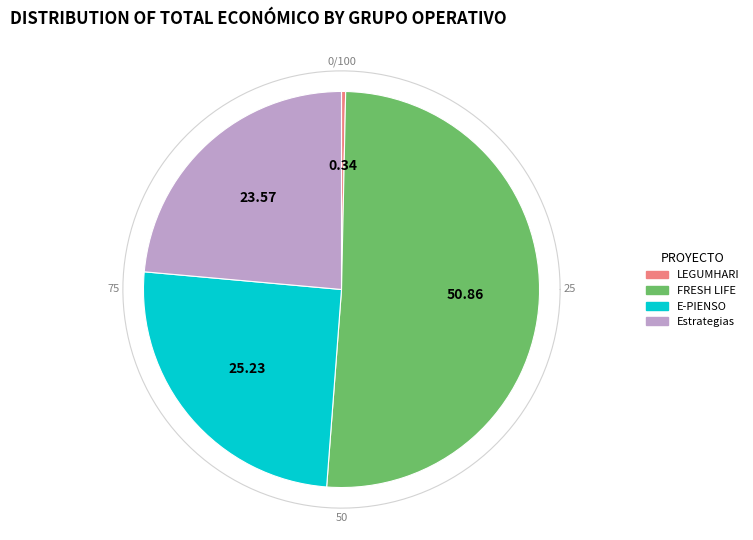

What percentage is the FRESH LIFE slice, to the nearest percent?

51%